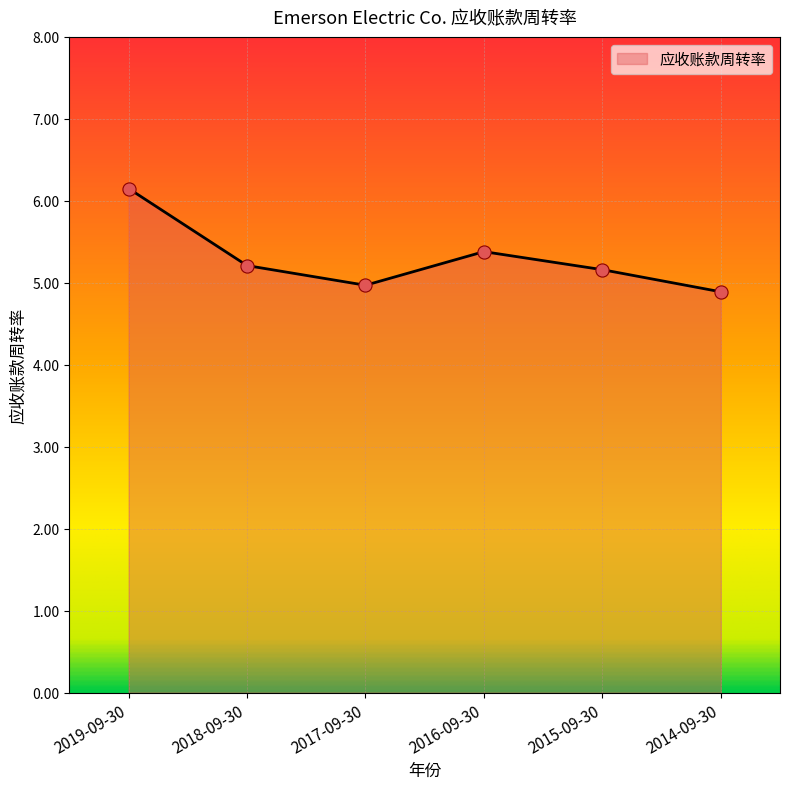

Which has a higher value, 2019-09-30 or 2018-09-30?

2019-09-30